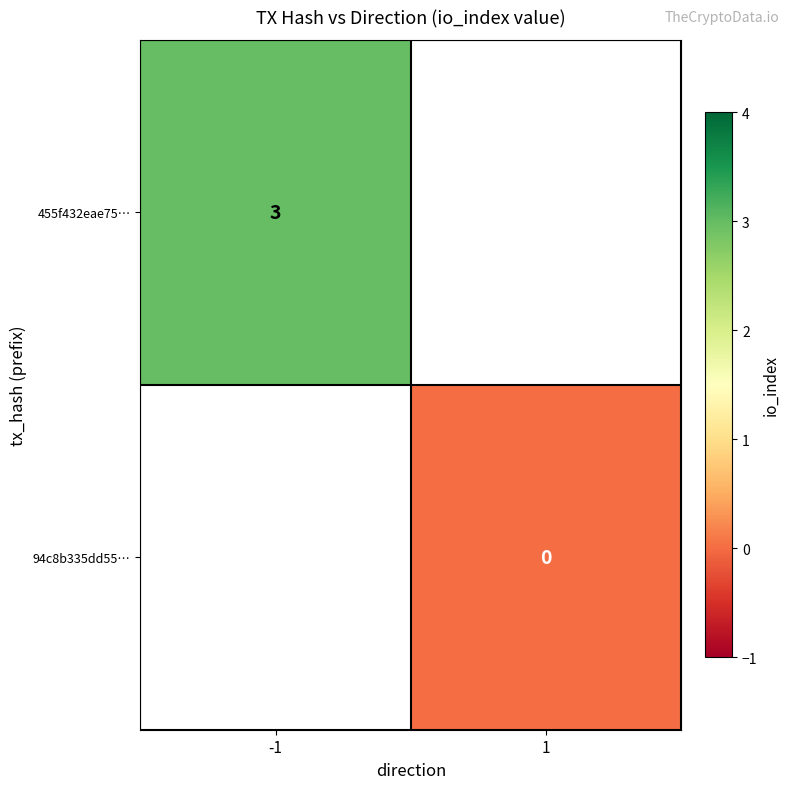

The 455f432eae75… series shows 3 at -1. True or false?

True